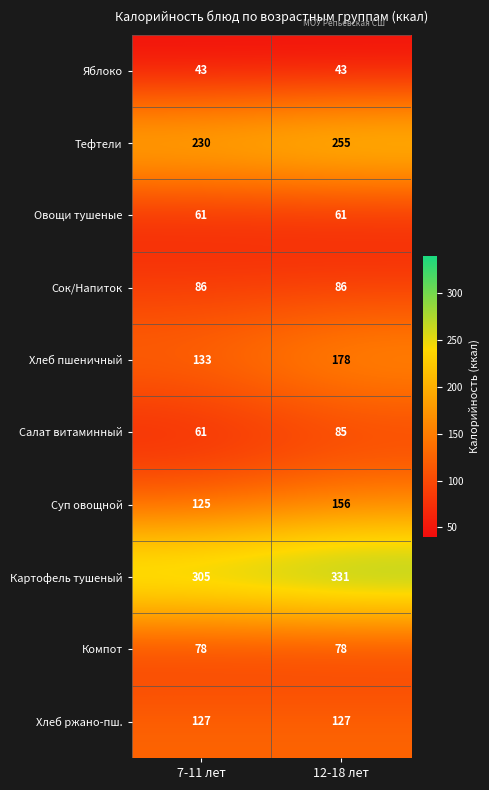

Which series changed the most between 7-11 лет and 12-18 лет?

Хлеб пшеничный